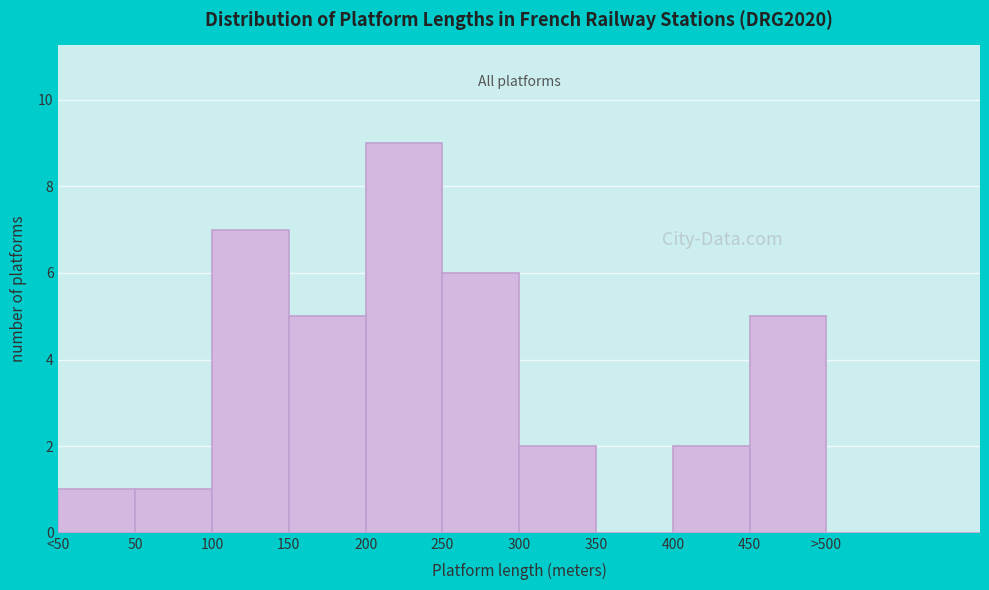

Reading left to right, transcribe all the data shown in this chart.

<50=1	50=1	100=7	150=5	200=9	250=6	300=2	350=0	400=2	450=5	>500=0